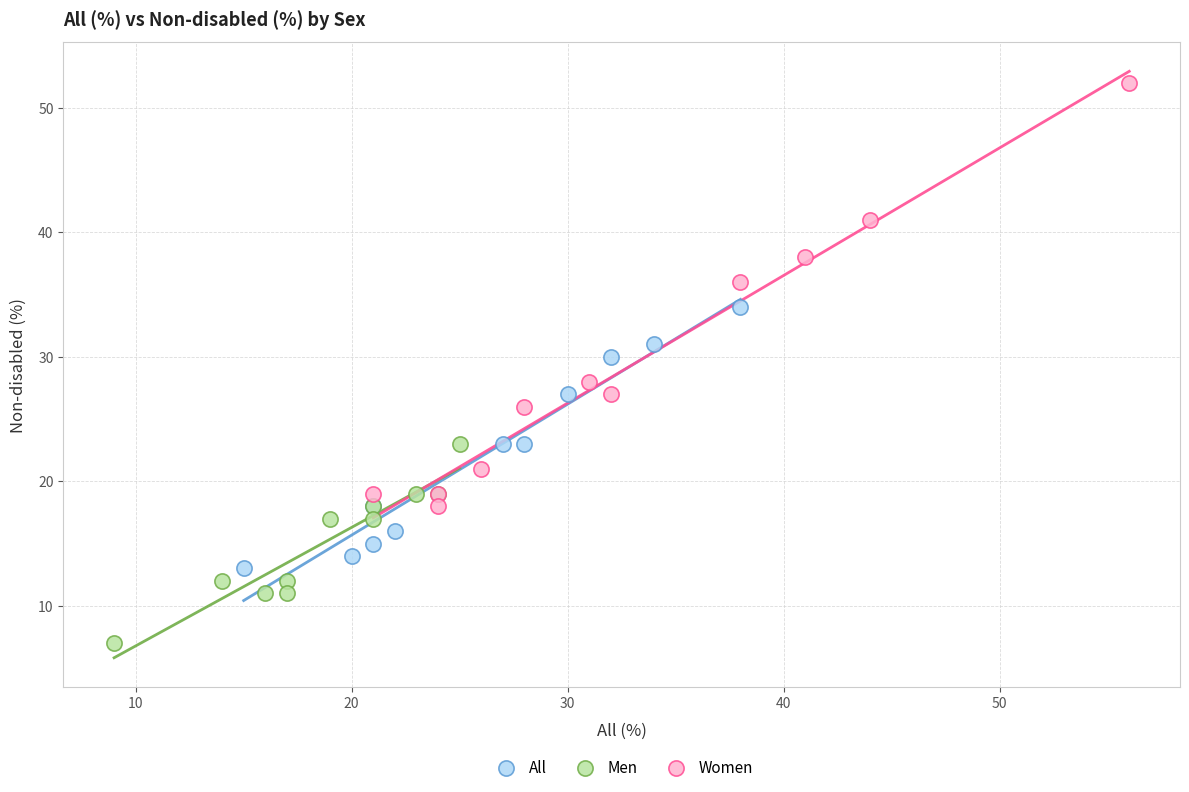

What are all the series names shown in the legend?

All, Men, Women